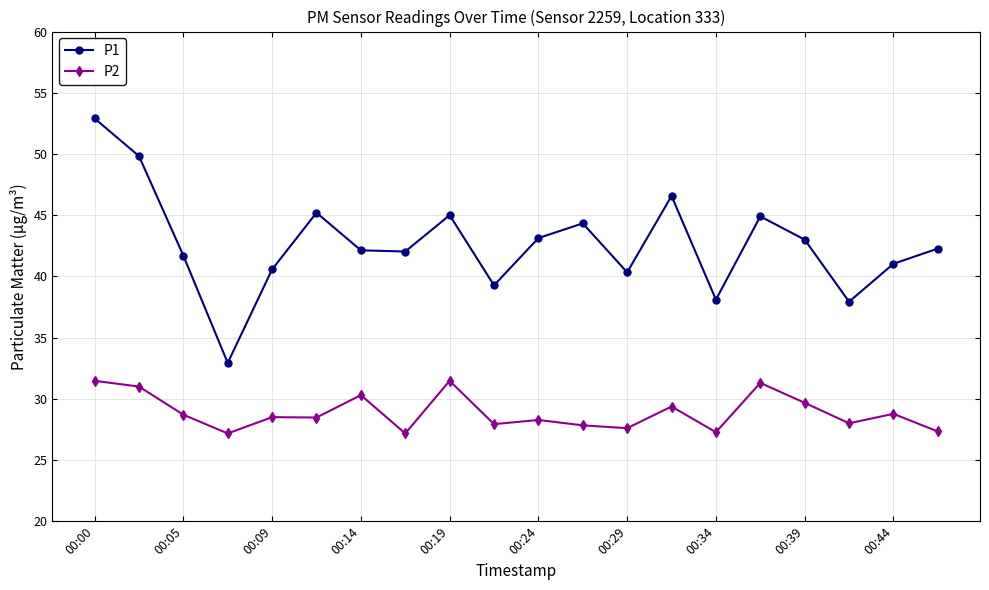

Which series has the largest range (max minus min)?

P1